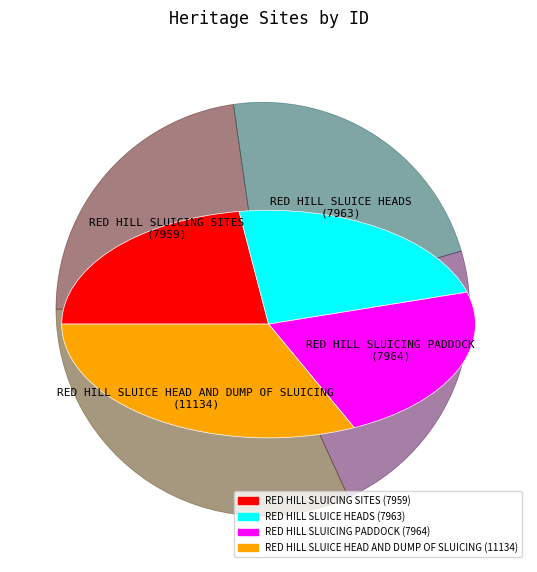

Is it true that RED HILL SLUICE HEAD AND DUMP OF SLUICING is 43% of the pie?

False